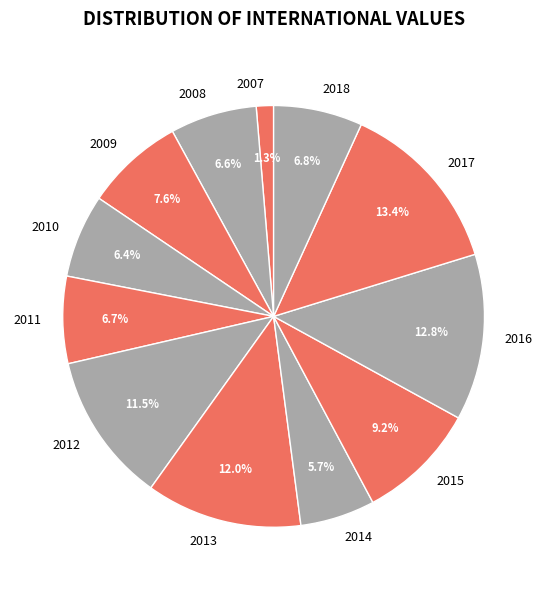

Count the number of slices in the pie.

12